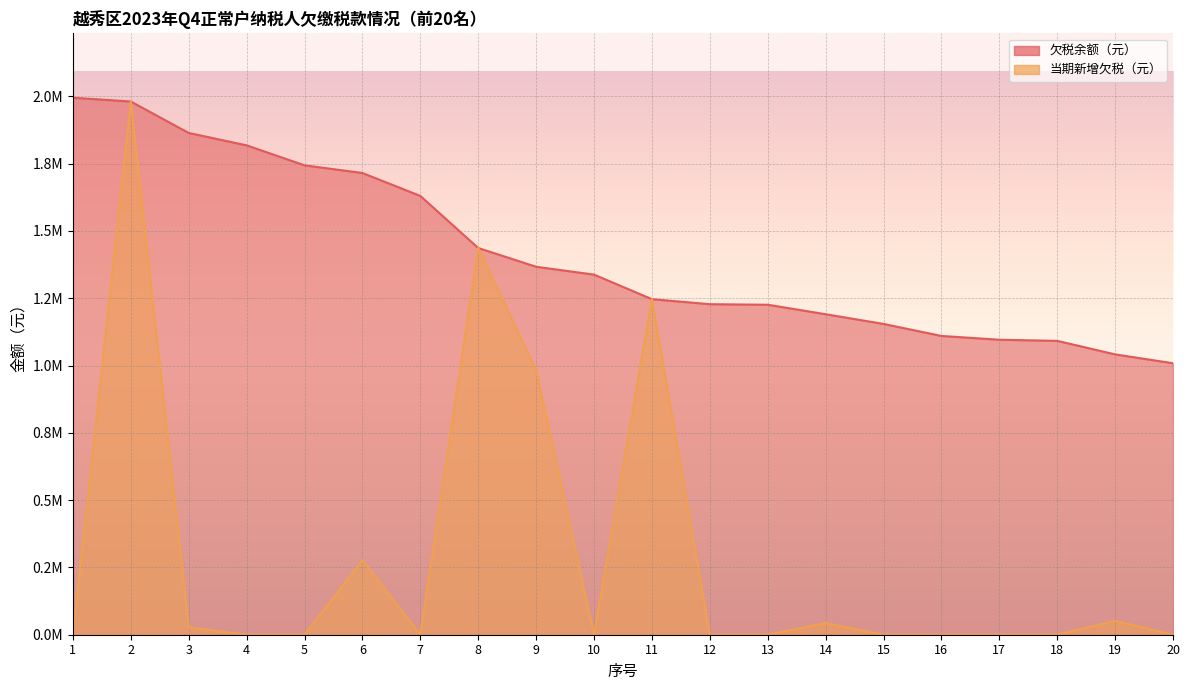

How many interior local peaks does the 当期新增欠税（元） series have?

6